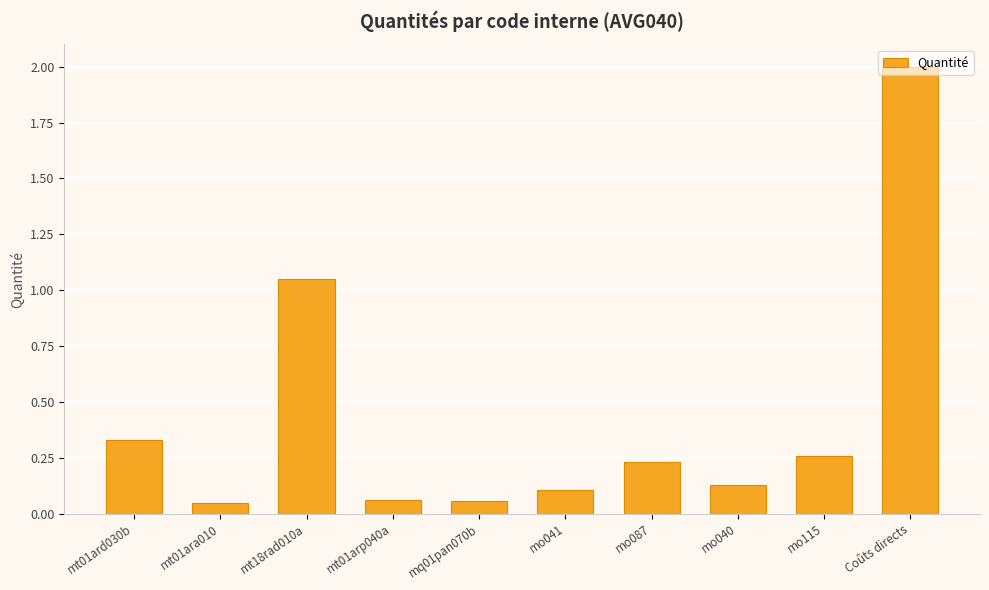

Which has a higher value, Coûts directs or mq01pan070b?

Coûts directs